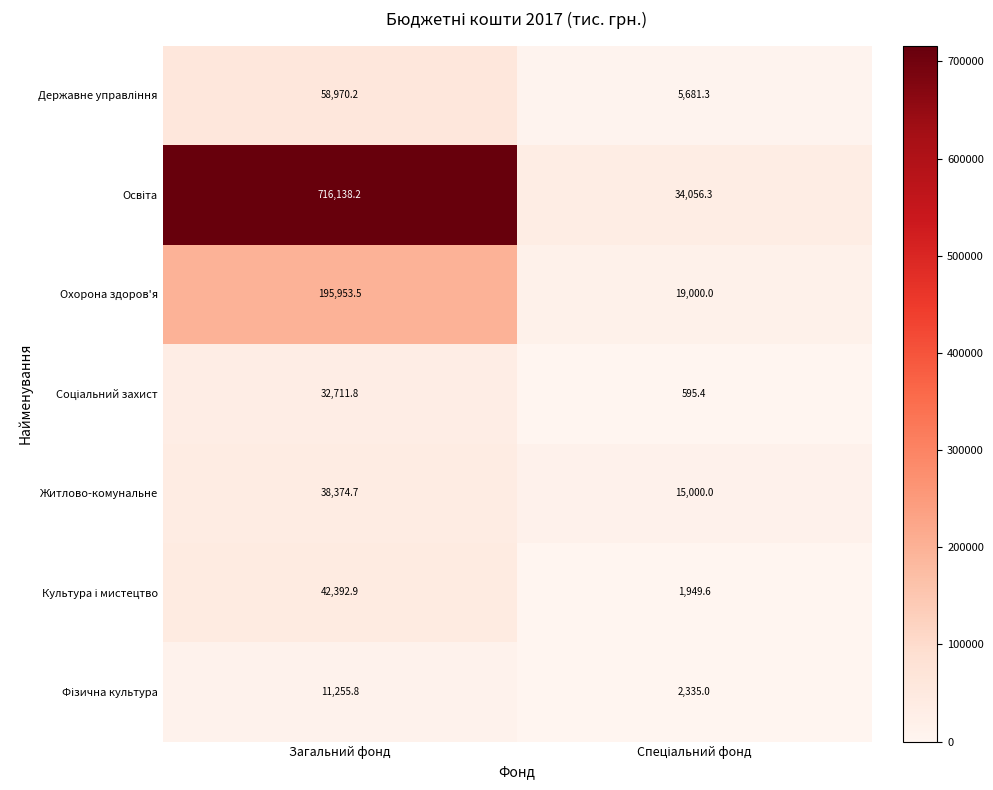

At which category is the sum across all series the highest?

Загальний фонд